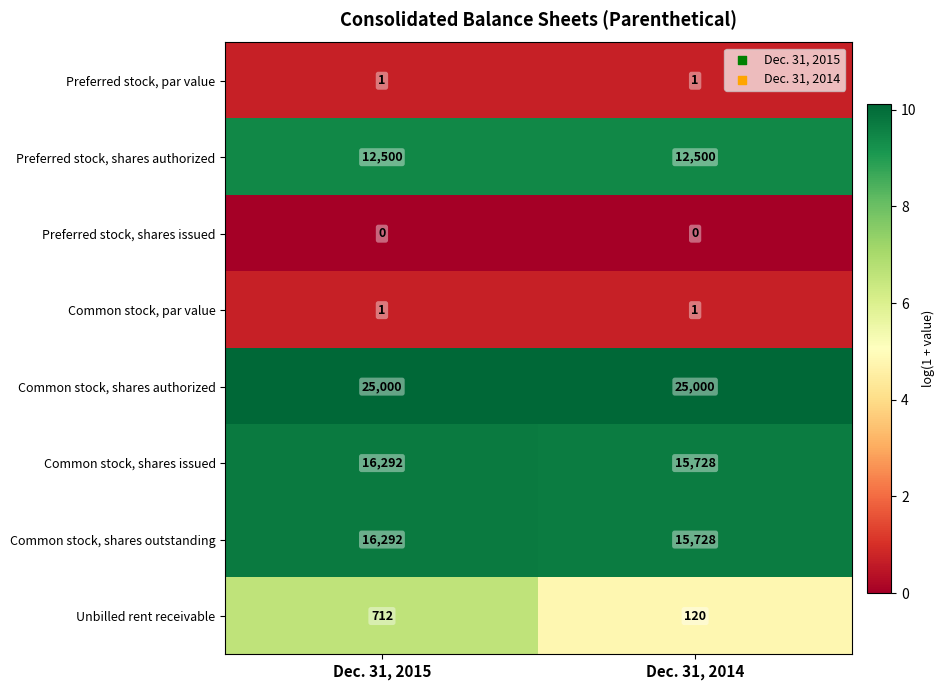

Rank the categories by Common stock, shares issued value from highest to lowest.

Dec. 31, 2015, Dec. 31, 2014